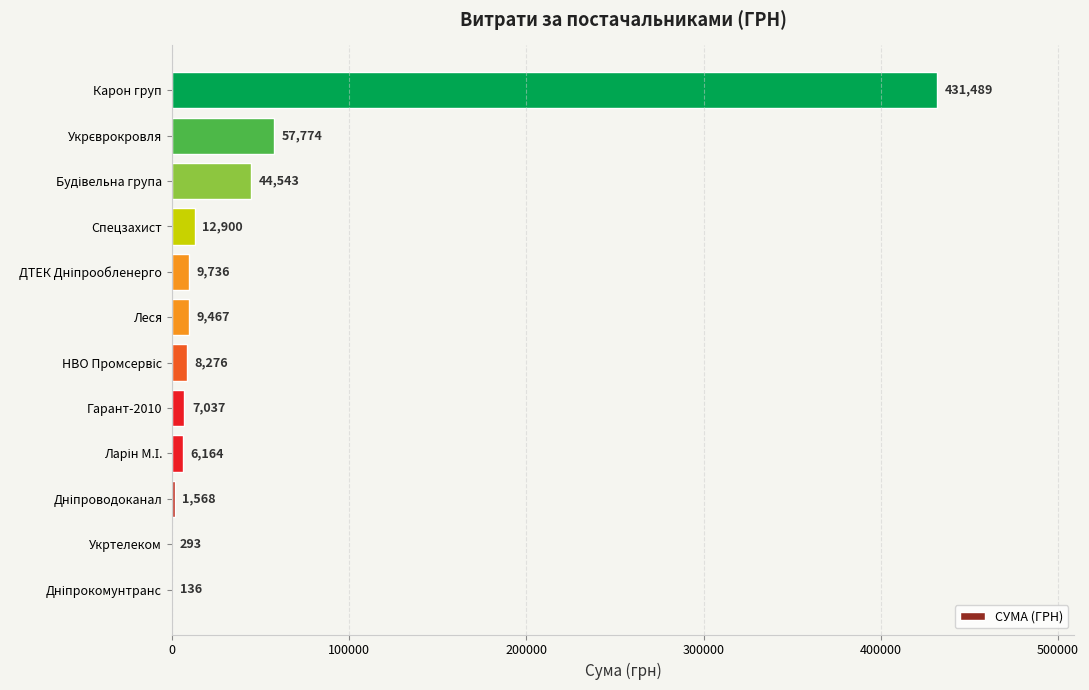

What is the greatest value displayed?

431489.1